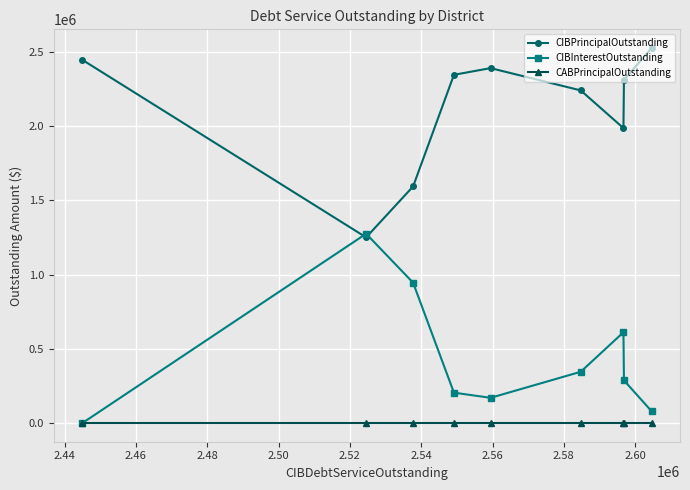

Rank the series by their average value, from highest to lowest.

CIBPrincipalOutstanding, CIBInterestOutstanding, CABPrincipalOutstanding